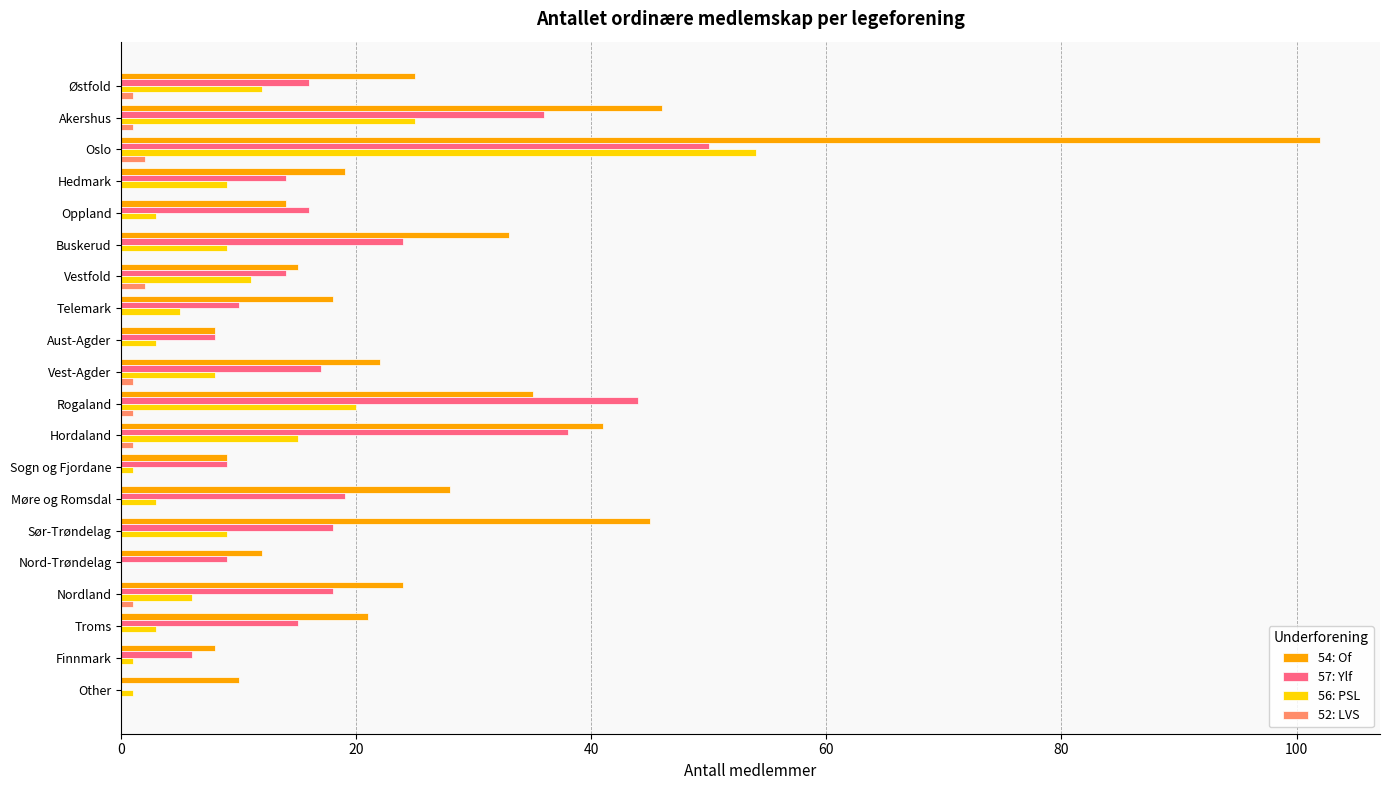

How many series are shown in this chart?

4